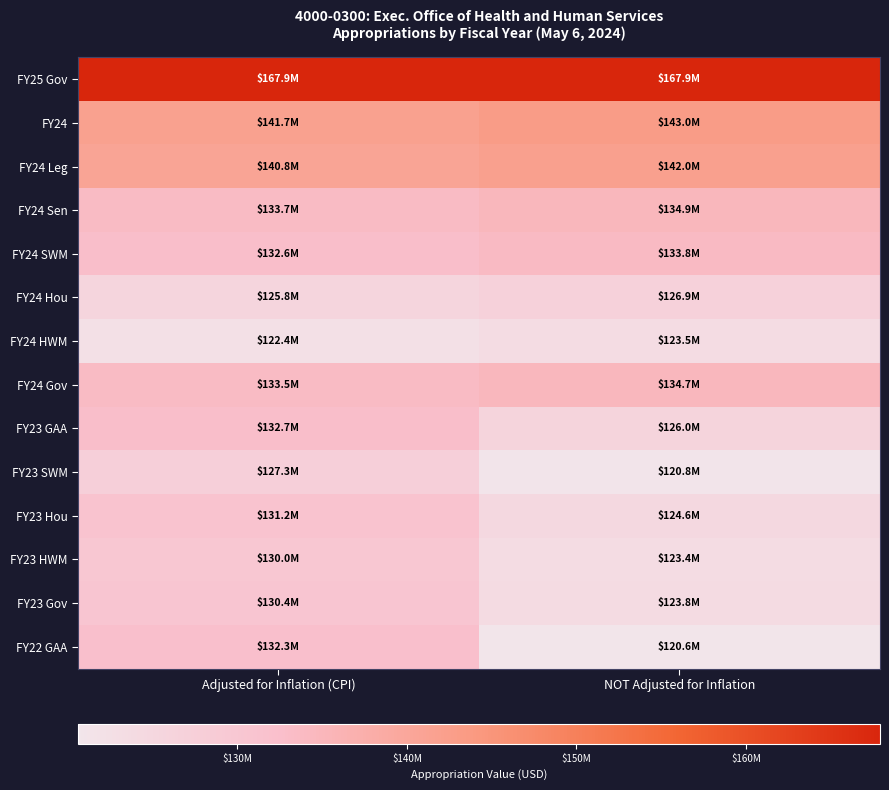

Reading left to right, transcribe all the data shown in this chart.

FY25 Gov: Adjusted for Inflation (CPI)=167914925	NOT Adjusted for Inflation=167914925
FY24: Adjusted for Inflation (CPI)=141741266	NOT Adjusted for Inflation=142994304
FY24 Leg: Adjusted for Inflation (CPI)=140750029	NOT Adjusted for Inflation=141994304
FY24 Sen: Adjusted for Inflation (CPI)=133693442	NOT Adjusted for Inflation=134875335
FY24 SWM: Adjusted for Inflation (CPI)=132627862	NOT Adjusted for Inflation=133800335
FY24 Hou: Adjusted for Inflation (CPI)=125759744	NOT Adjusted for Inflation=126871500
FY24 HWM: Adjusted for Inflation (CPI)=122374669	NOT Adjusted for Inflation=123456500
FY24 Gov: Adjusted for Inflation (CPI)=133544757	NOT Adjusted for Inflation=134725335
FY23 GAA: Adjusted for Inflation (CPI)=132733076	NOT Adjusted for Inflation=126029597
FY23 SWM: Adjusted for Inflation (CPI)=127272288	NOT Adjusted for Inflation=120844597
FY23 Hou: Adjusted for Inflation (CPI)=131205951	NOT Adjusted for Inflation=124579597
FY23 HWM: Adjusted for Inflation (CPI)=130010581	NOT Adjusted for Inflation=123444597
FY23 Gov: Adjusted for Inflation (CPI)=130431857	NOT Adjusted for Inflation=123844597
FY22 GAA: Adjusted for Inflation (CPI)=132300883	NOT Adjusted for Inflation=120584923